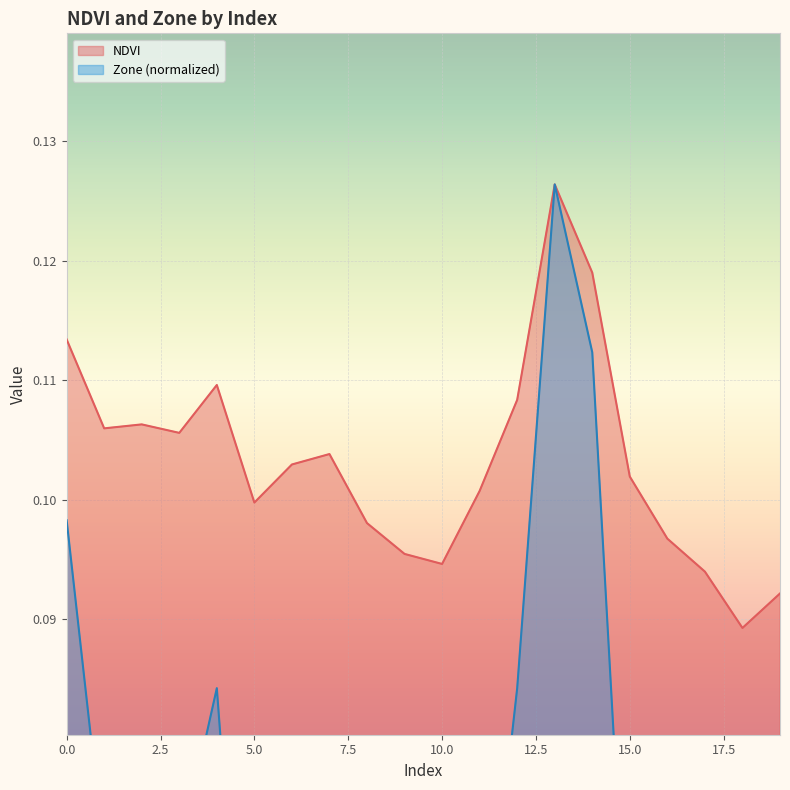

How many interior local peaks does the NDVI series have?

4